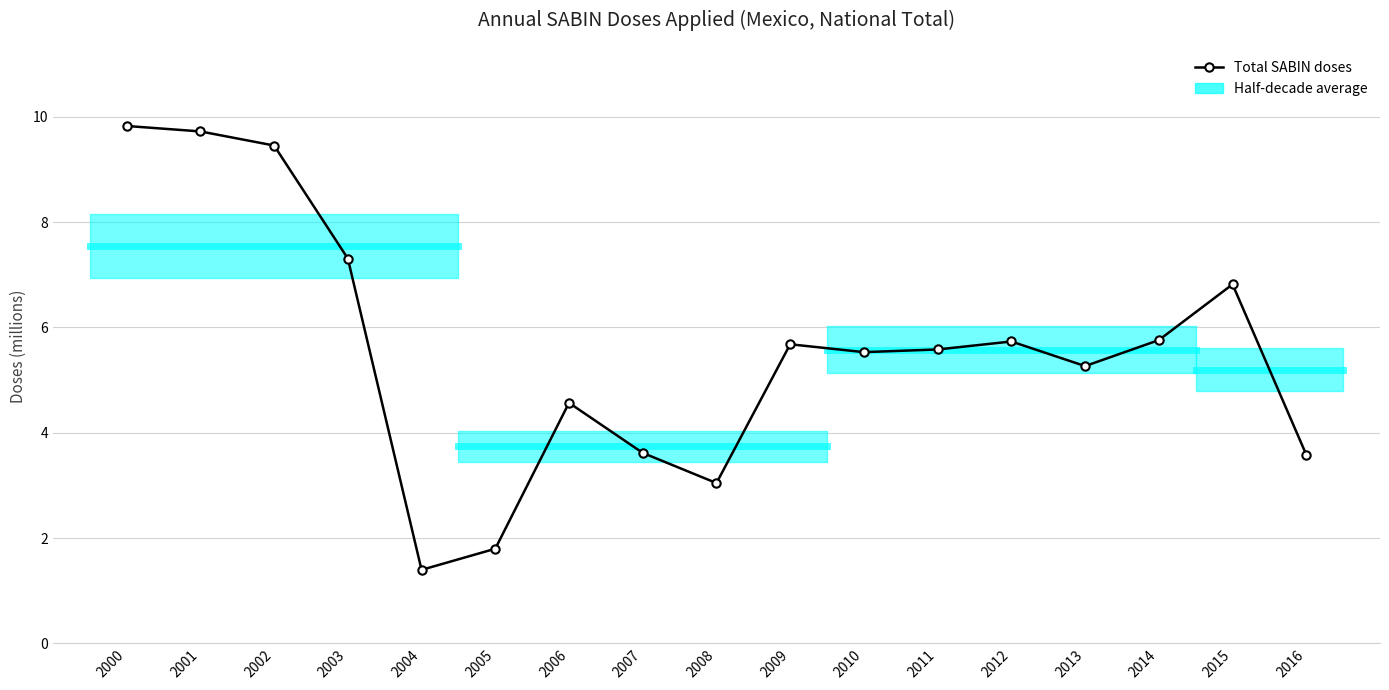

What is the greatest value displayed?

9.8